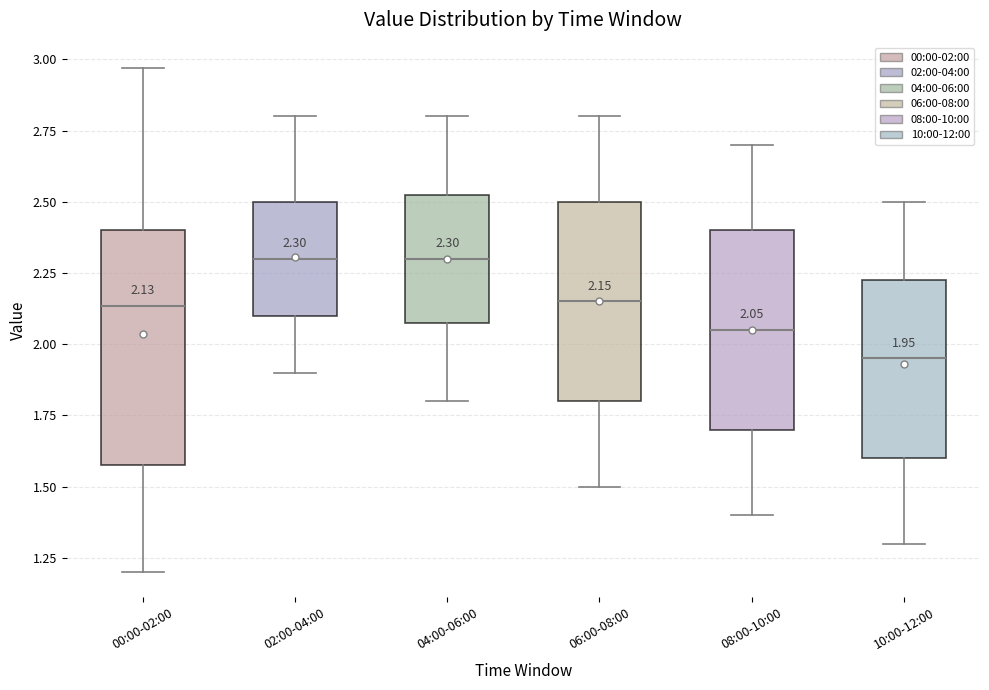

Which box is the tallest, from its lower edge to its upper edge?

00:00-02:00